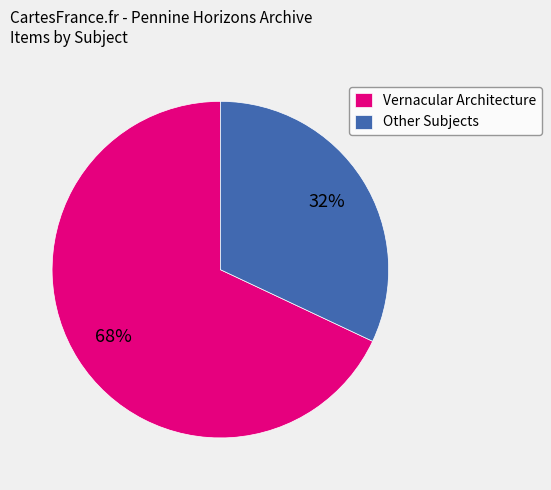

To the nearest percent, what is the difference between the Other Subjects and Vernacular Architecture slice percentages?

36%